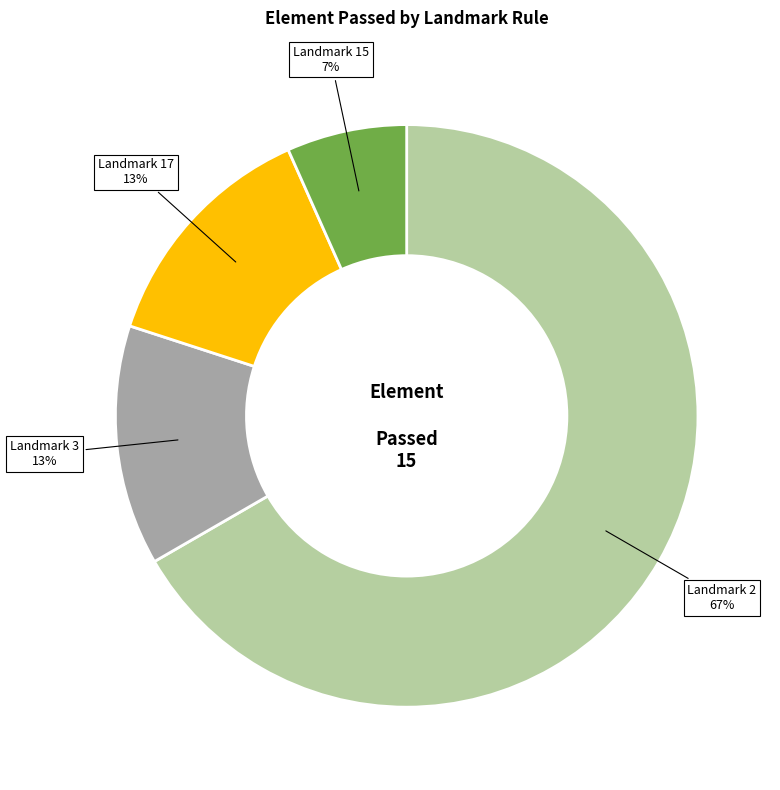

Which category has the biggest portion of the pie?

Landmark 2